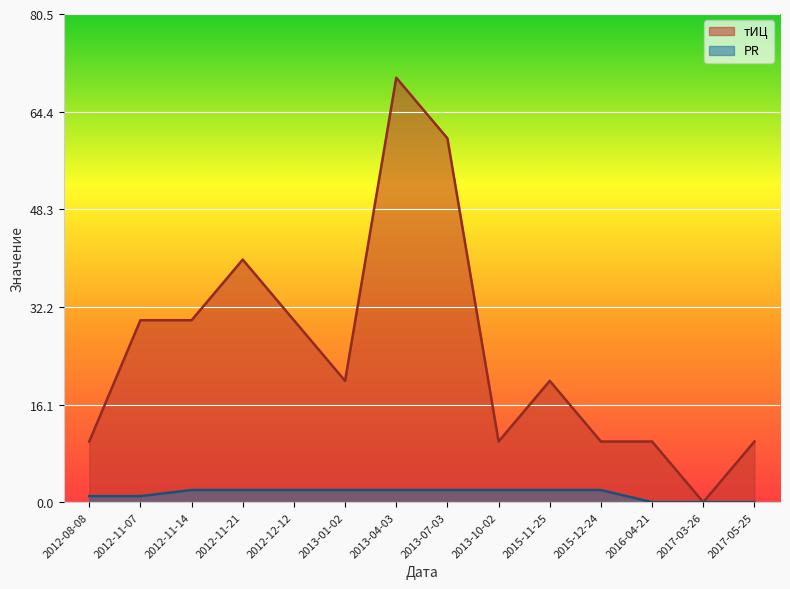

What is the sum of all PR values?

20